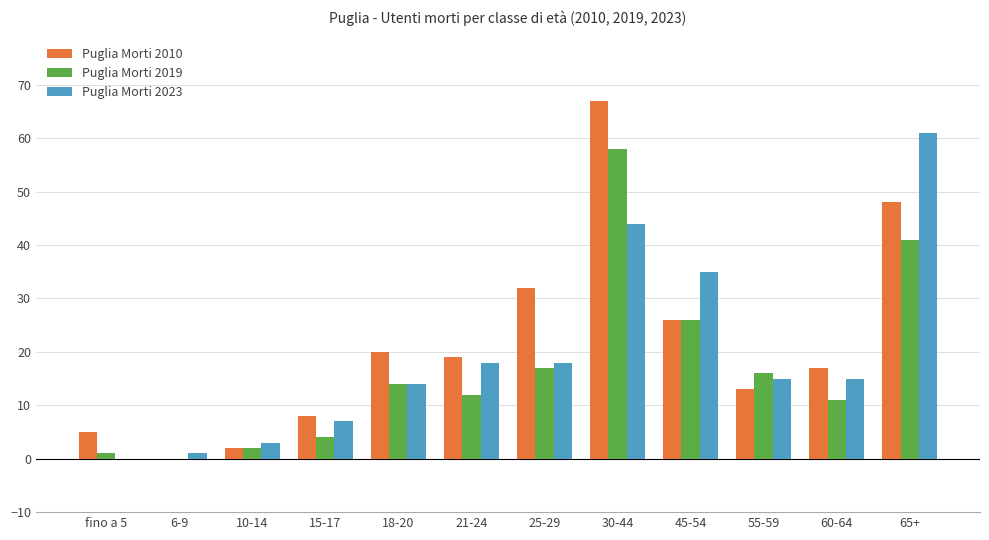

What value does the Puglia Morti 2010 series have at 55-59?

13